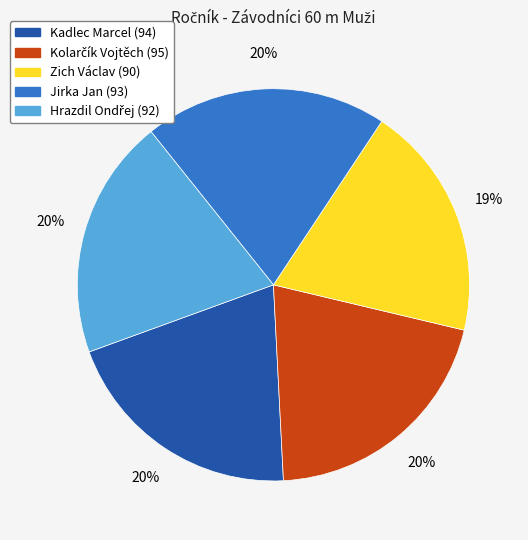

What percentage is the Jirka Jan slice, to the nearest percent?

20%